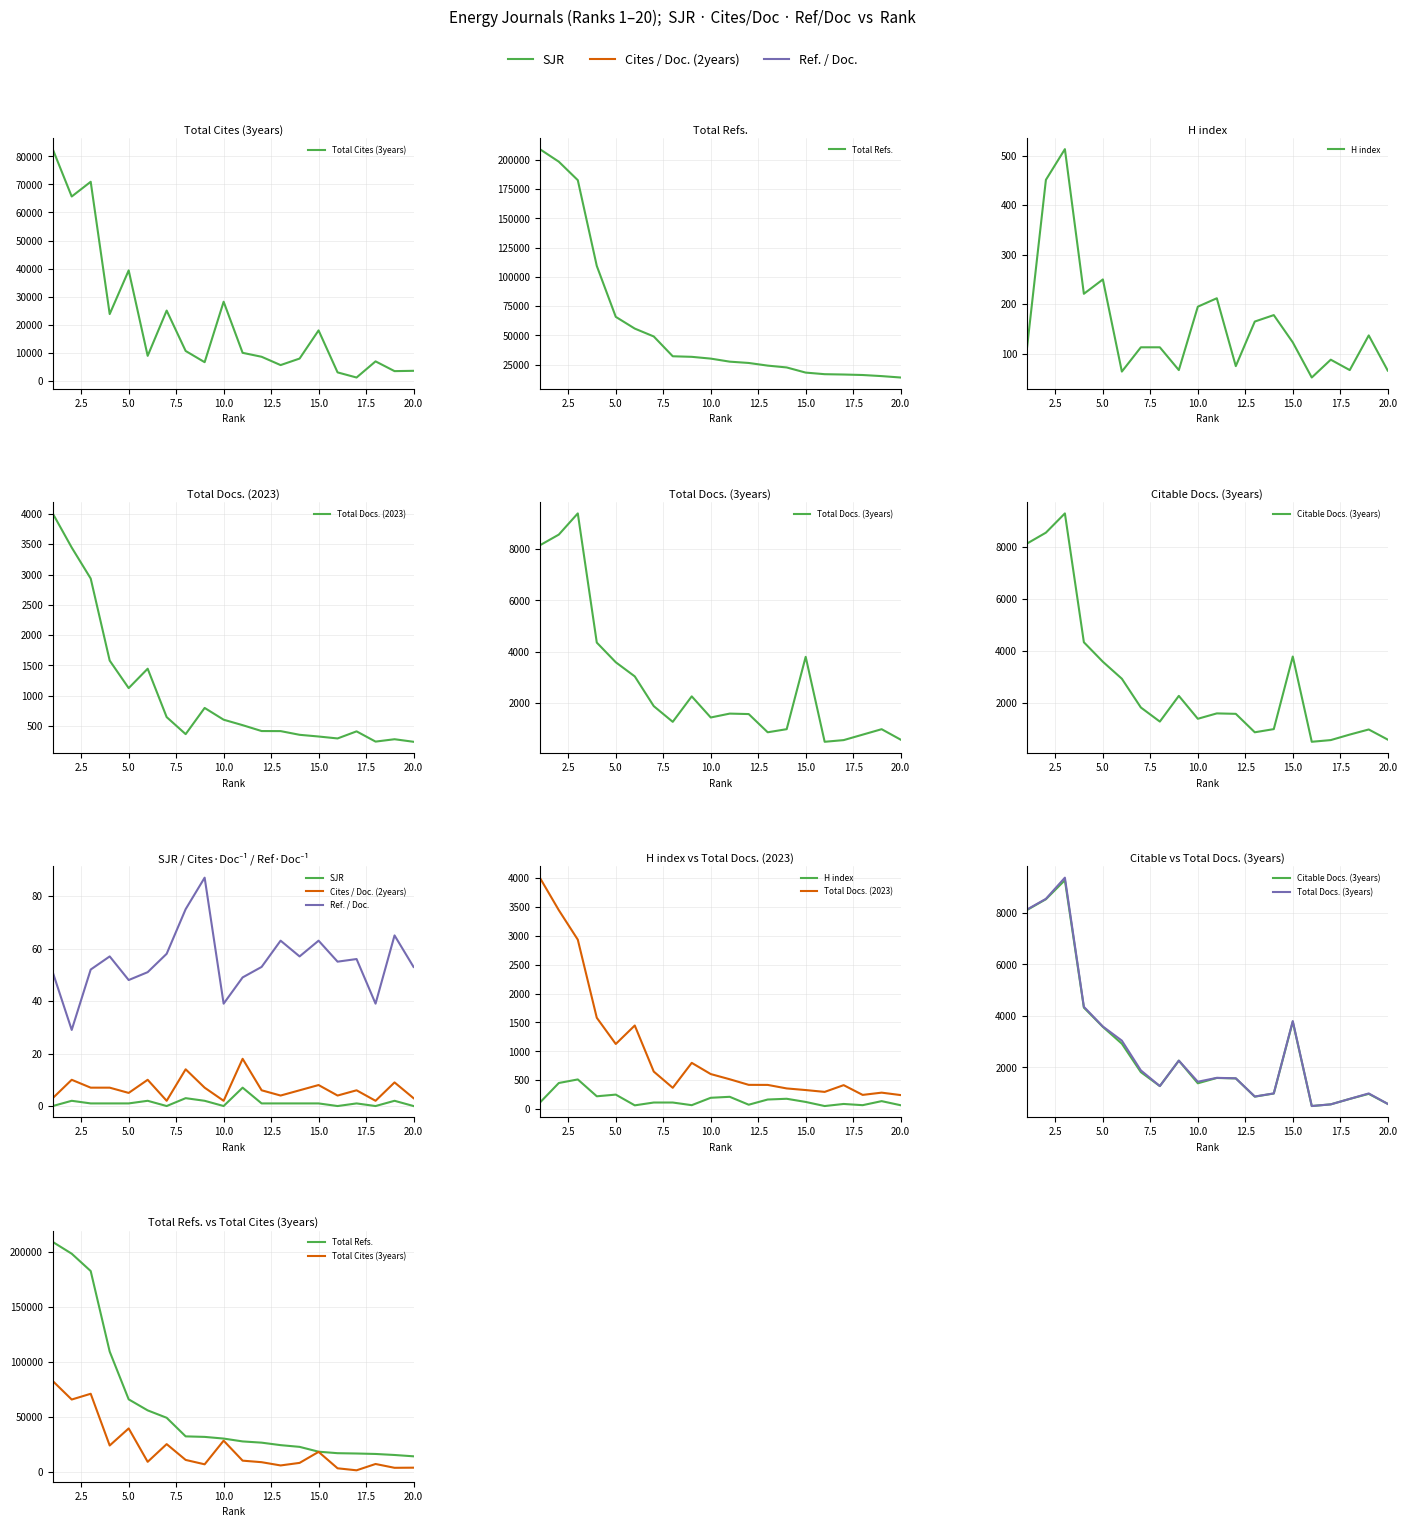

Reading right to left, what are all the values shown in this chart?

SJR: 0	2	0	1	0	1	1	1	1	7	0	2	3	0	2	1	1	1	2	0
Cites / Doc. (2years): 3	9	2	6	4	8	6	4	6	18	2	7	14	2	10	5	7	7	10	3
Ref. / Doc.: 53	65	39	56	55	63	57	63	53	49	39	87	75	58	51	48	57	52	29	51